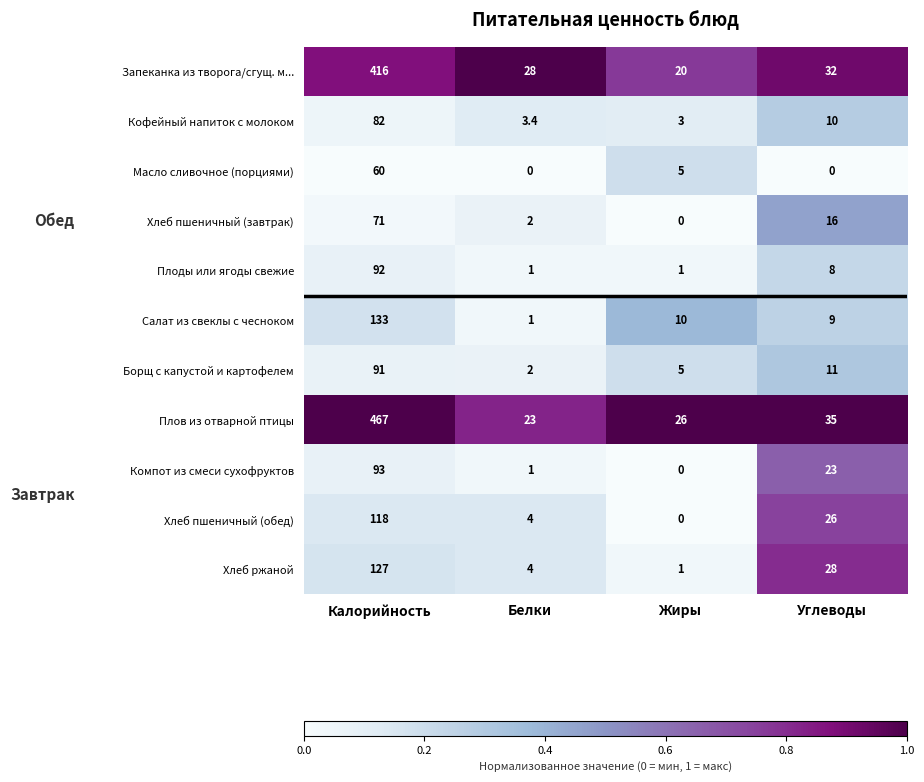

Which series has the widest spread of values?

Плов из отварной птицы